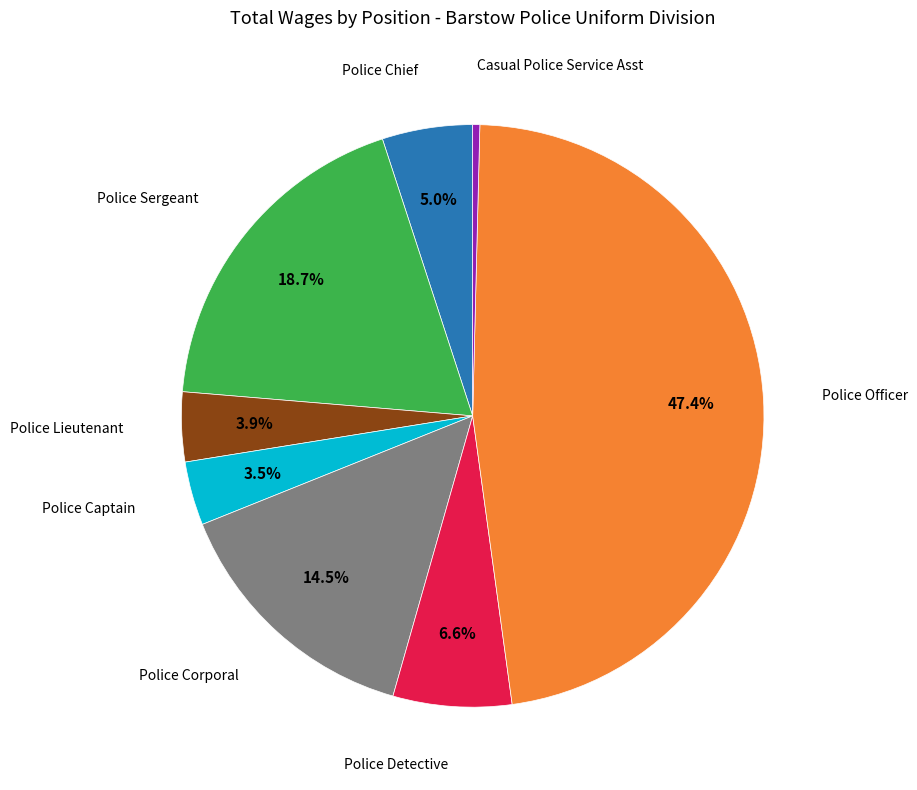

Is there any slice that represents more than half of the pie?

No